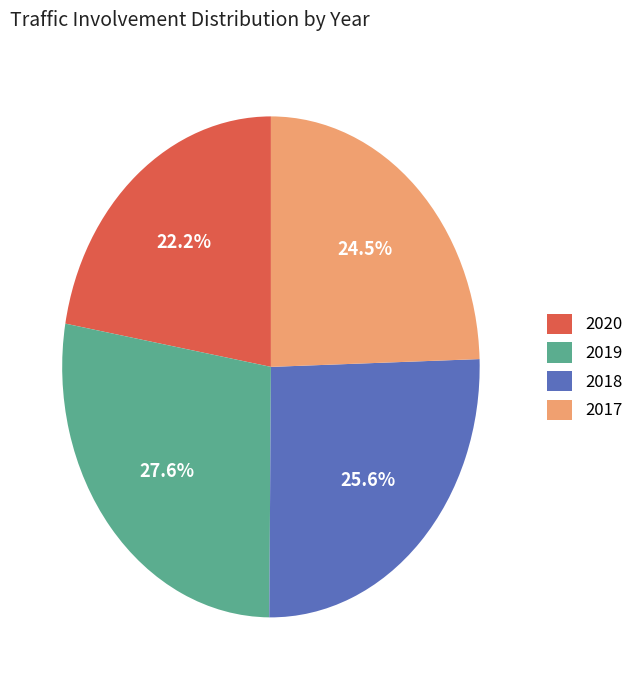

Which category has the smallest portion of the pie?

2020